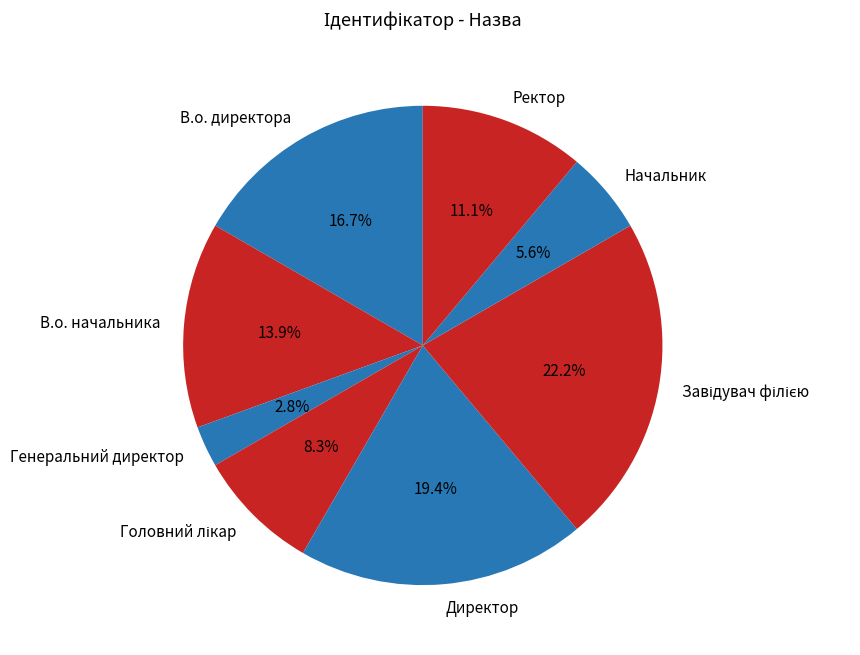

What percentage do Директор and В.о. начальника together represent?

33.3%